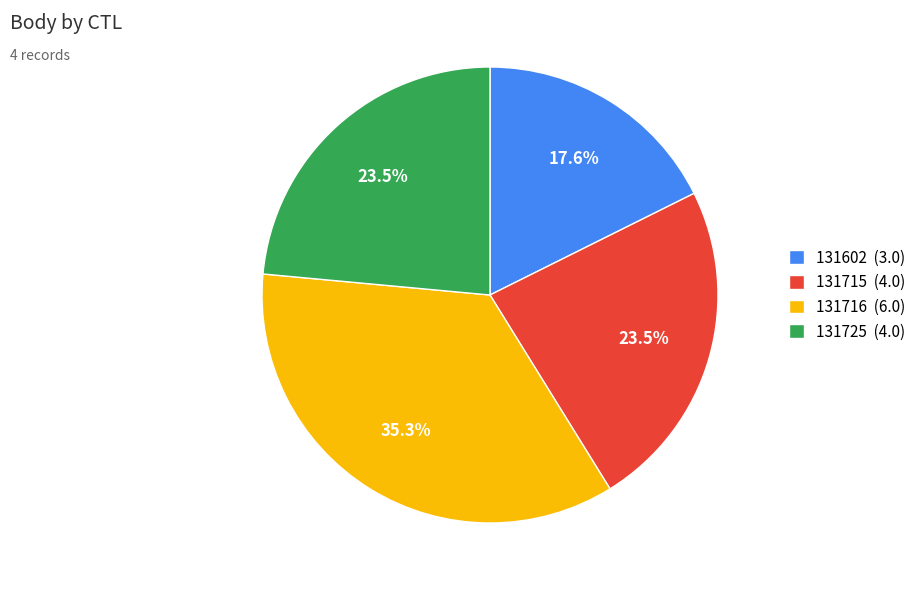

Between 131602 (3.0) and 131725 (4.0), which is larger?

131725 (4.0)